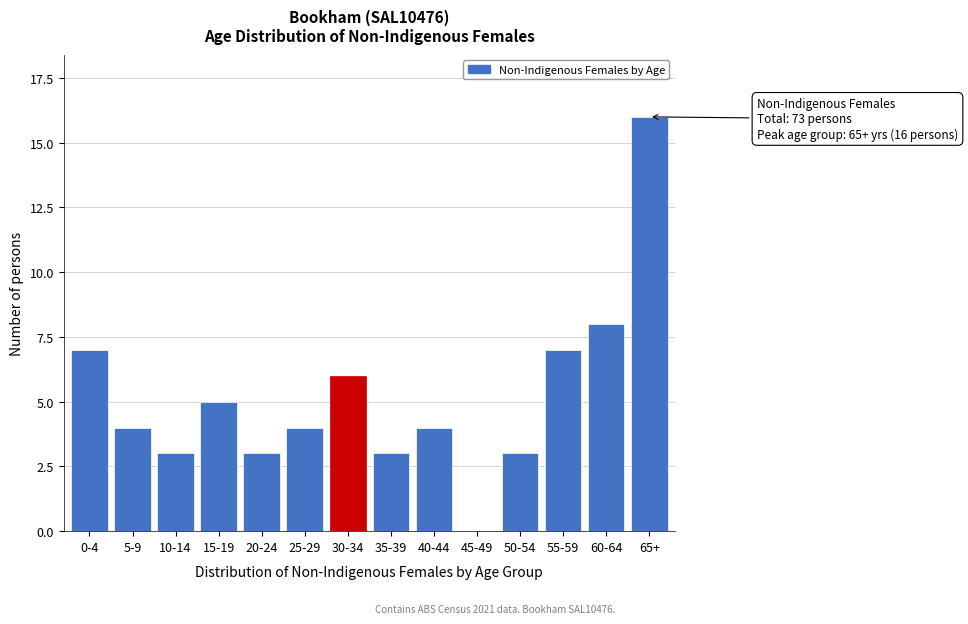

Reading left to right, list all the values displayed in this chart.

0-4=7	5-9=4	10-14=3	15-19=5	20-24=3	25-29=4	30-34=6	35-39=3	40-44=4	45-49=0	50-54=3	55-59=7	60-64=8	65+=16